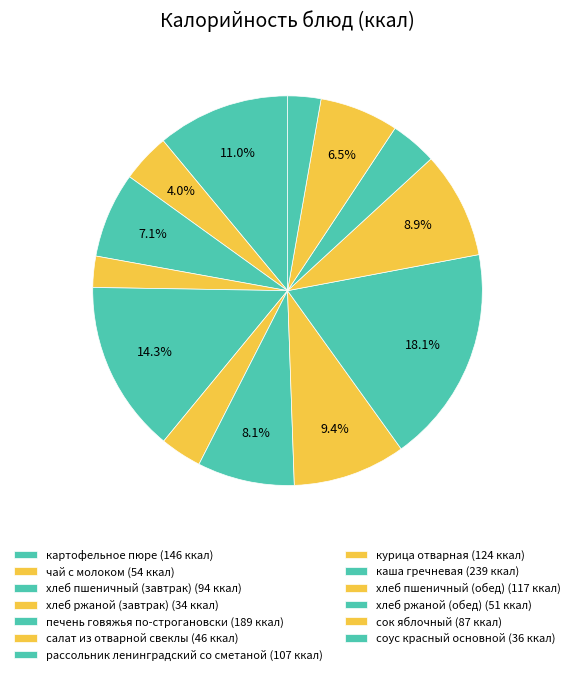

How many slices are in this pie chart?

13